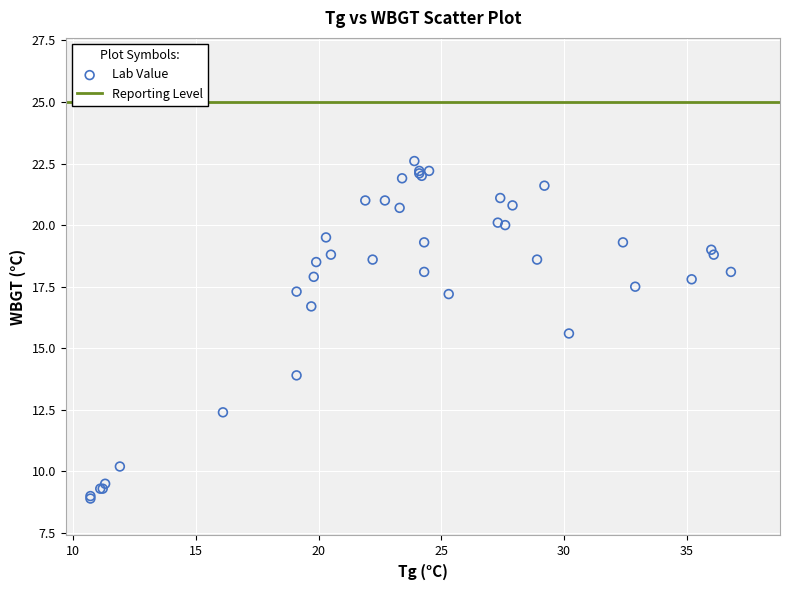

What Y value in the scatter plot is closest to 15?

15.6